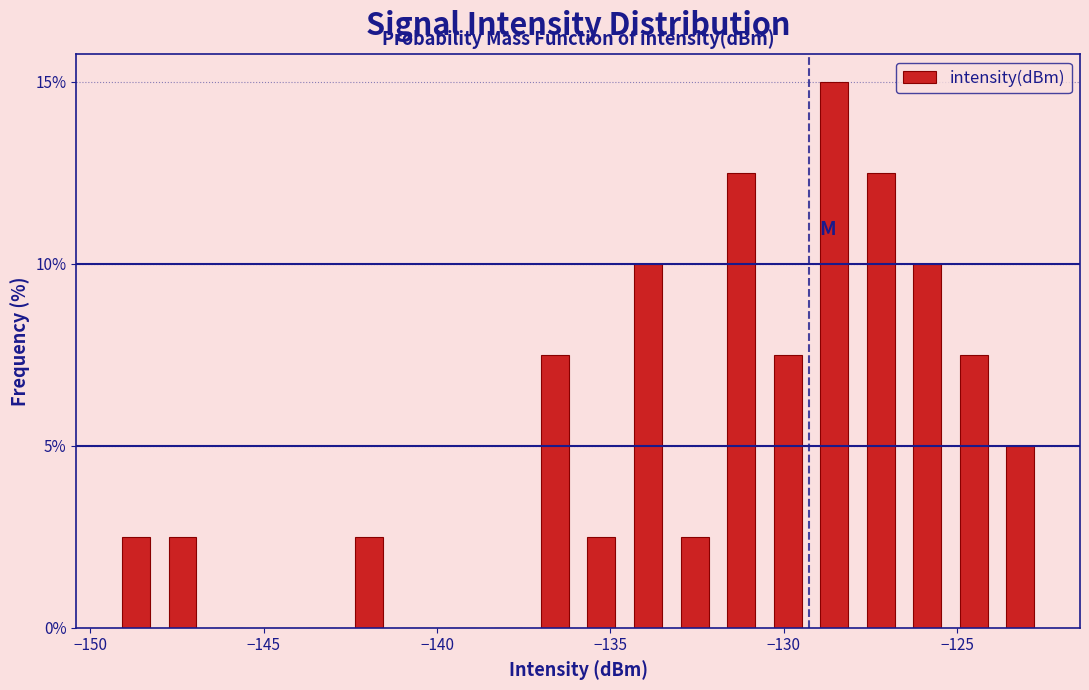

Read against the x-axis, roughly where is the centre of the tallest bar?

-128.5